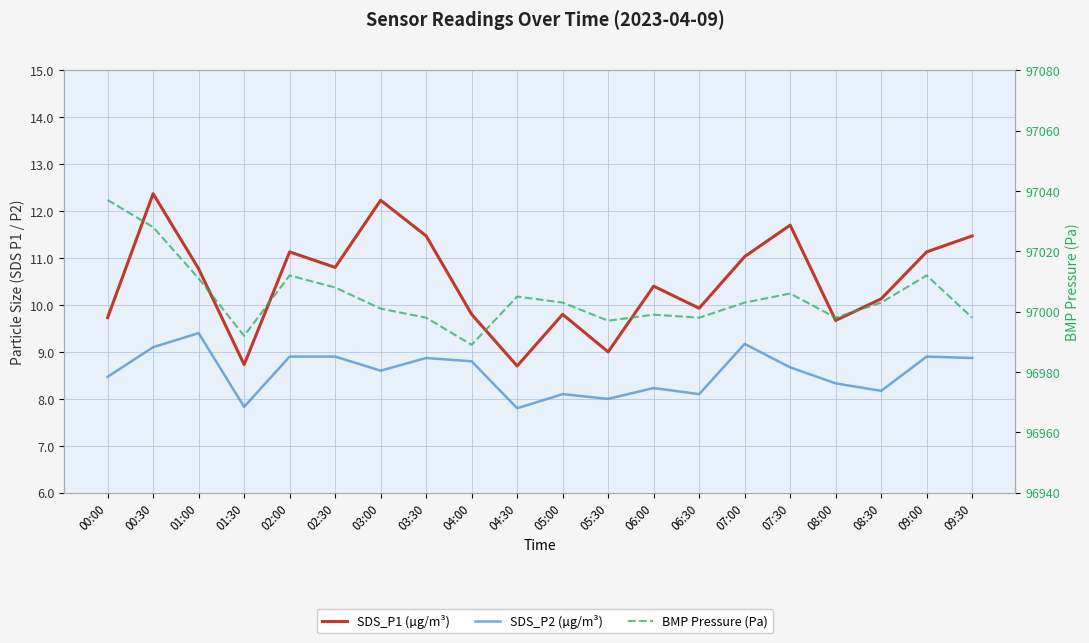

What is the difference between the second highest and minimum values in the SDS_P2 (µg/m³) series?

1.4